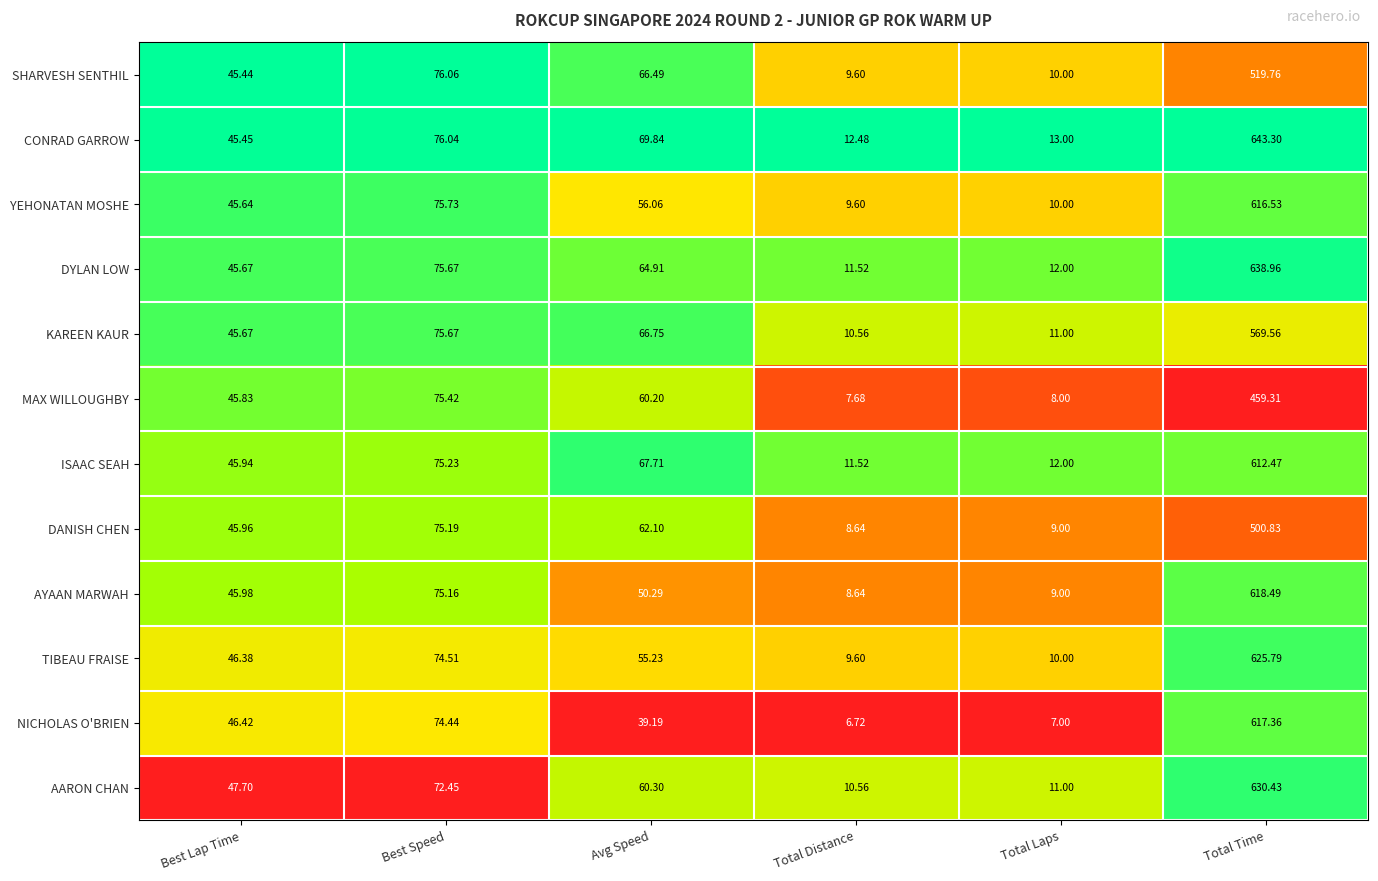

At which category does the chart reach its peak across all series?

Total Time